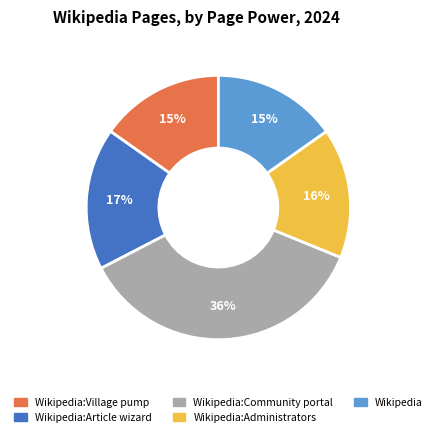

To the nearest percent, what is the difference between the largest and smallest slice percentages?

21%